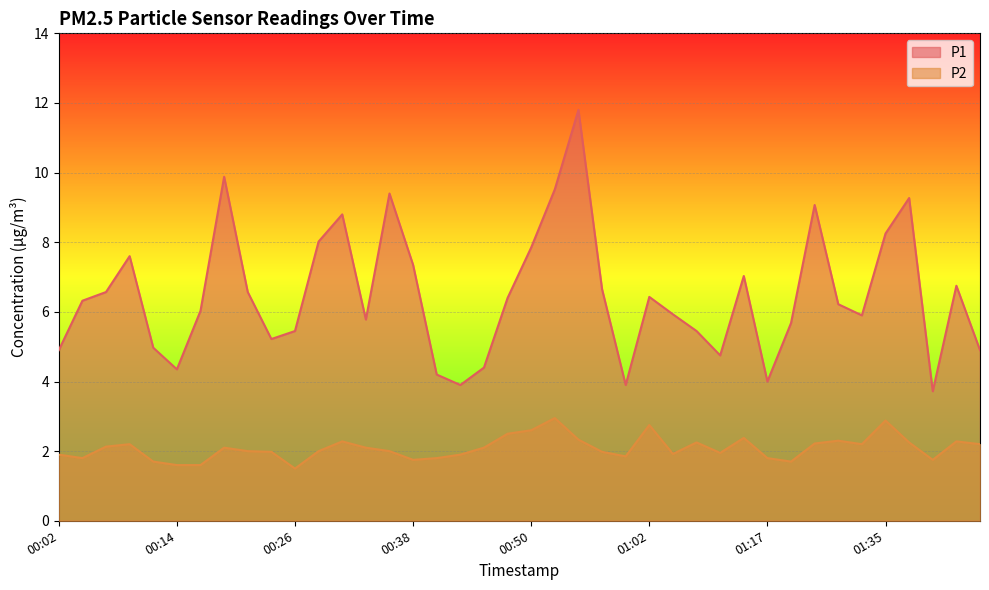

List the series in order of their peak value, highest first.

P1, P2